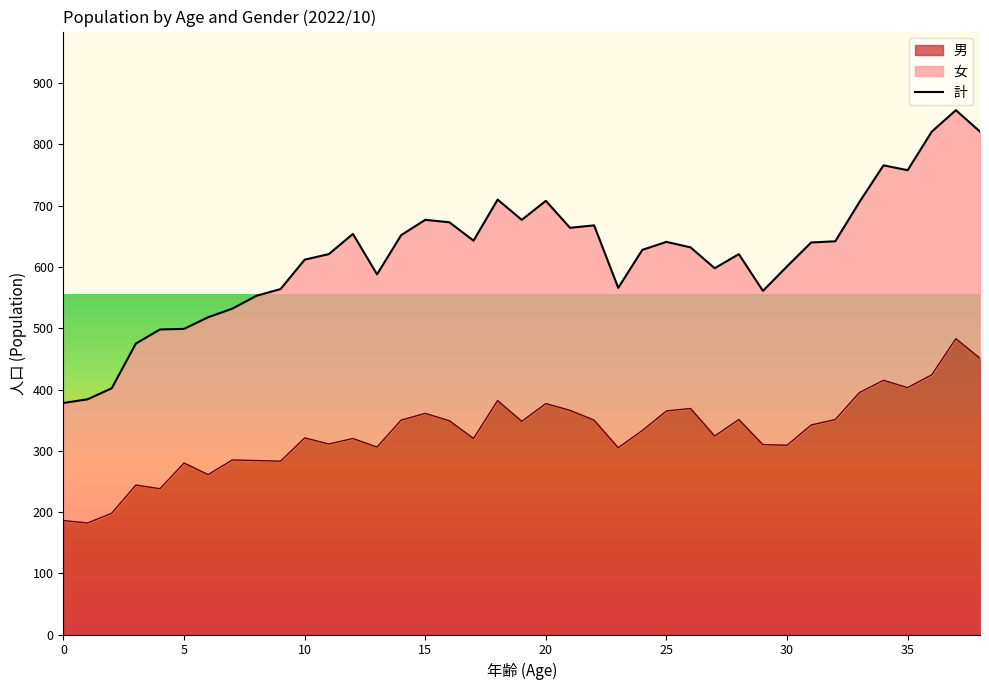

At which label is the value closest to 617?

11